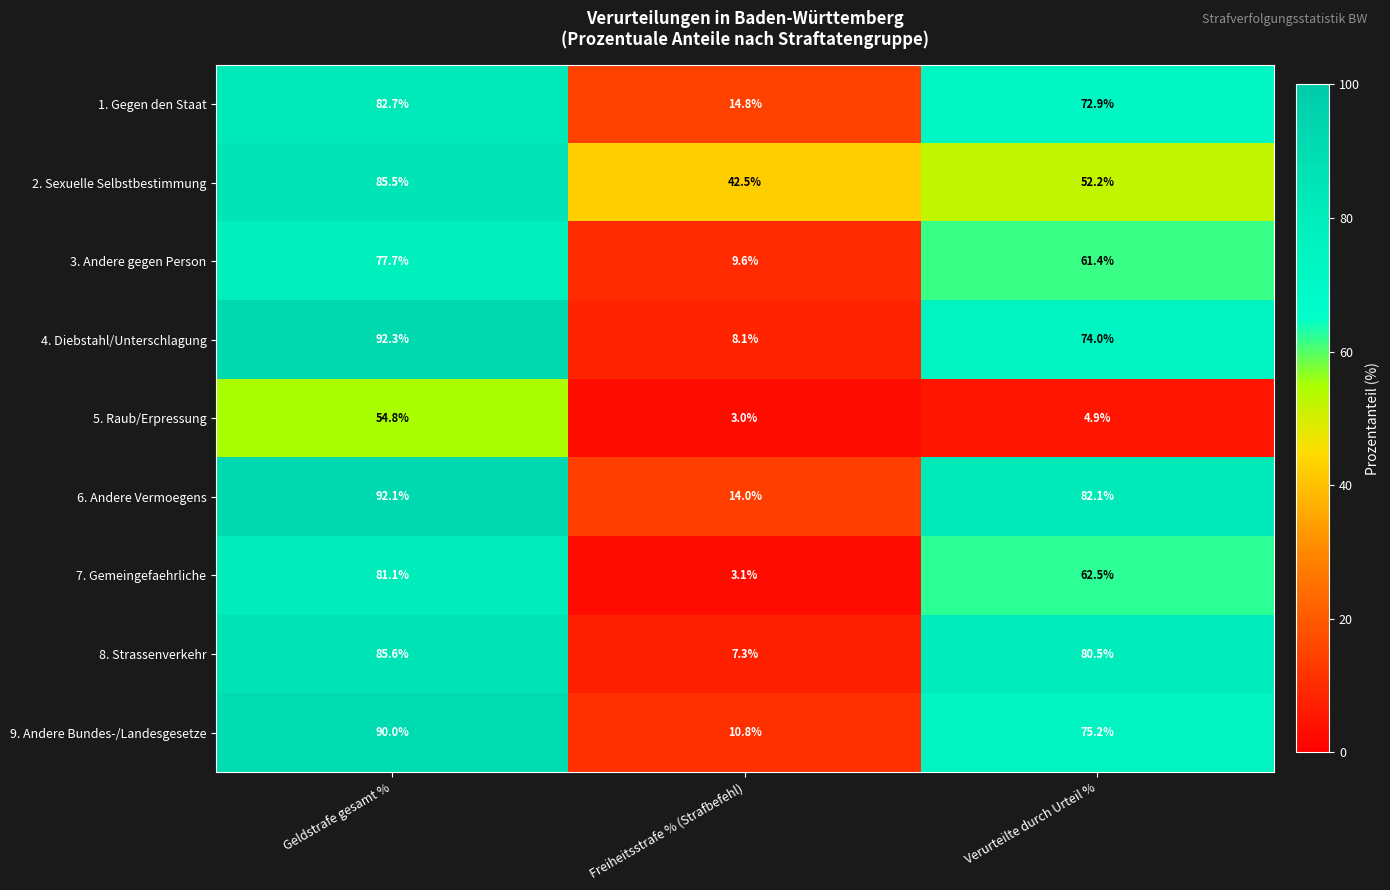

What is the greatest value displayed?

92.3